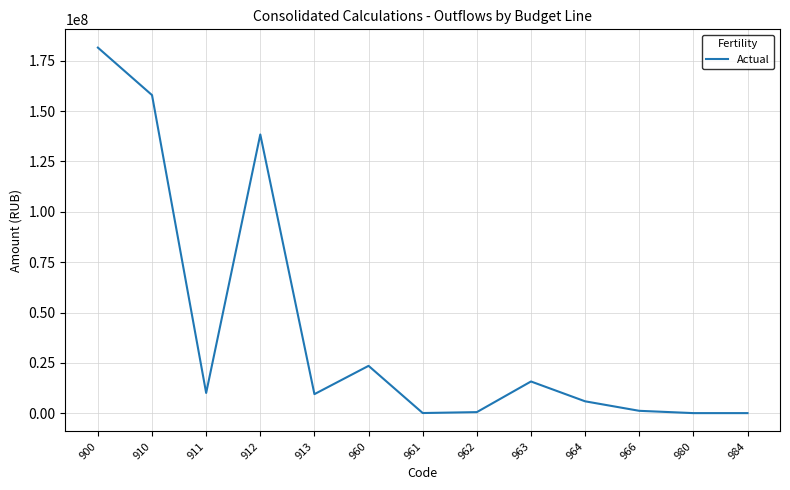

What is the difference between the maximum and minimum values?

181459810.1